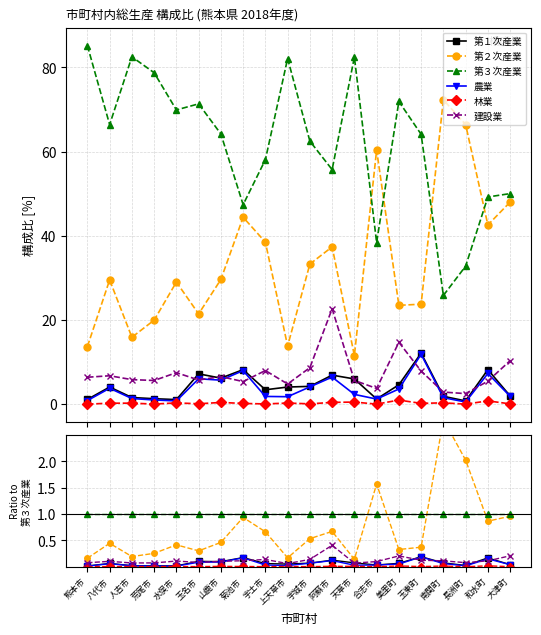

Reading right to left, transcribe all the data shown in this chart.

第１次産業: 0.0	0.2	0.0	0.1	0.2	0.1	0.0	0.1	0.1	0.1	0.0	0.1	0.2	0.1	0.1	0.0	0.0	0.0	0.1	0.0
第２次産業: 1.0	0.9	2.0	2.8	0.4	0.3	1.6	0.1	0.7	0.5	0.2	0.7	0.9	0.5	0.3	0.4	0.3	0.2	0.4	0.2
第３次産業: 1.0	1.0	1.0	1.0	1.0	1.0	1.0	1.0	1.0	1.0	1.0	1.0	1.0	1.0	1.0	1.0	1.0	1.0	1.0	1.0
農業: 0.0	0.1	0.0	0.1	0.2	0.0	0.0	0.0	0.1	0.1	0.0	0.0	0.2	0.1	0.1	0.0	0.0	0.0	0.1	0.0
林業: 0.0	0.0	0.0	0.0	0.0	0.0	0.0	0.0	0.0	0.0	0.0	0.0	0.0	0.0	0.0	0.0	0.0	0.0	0.0	0.0
建設業: 0.2	0.1	0.1	0.1	0.1	0.2	0.1	0.1	0.4	0.1	0.1	0.1	0.1	0.1	0.1	0.1	0.1	0.1	0.1	0.1